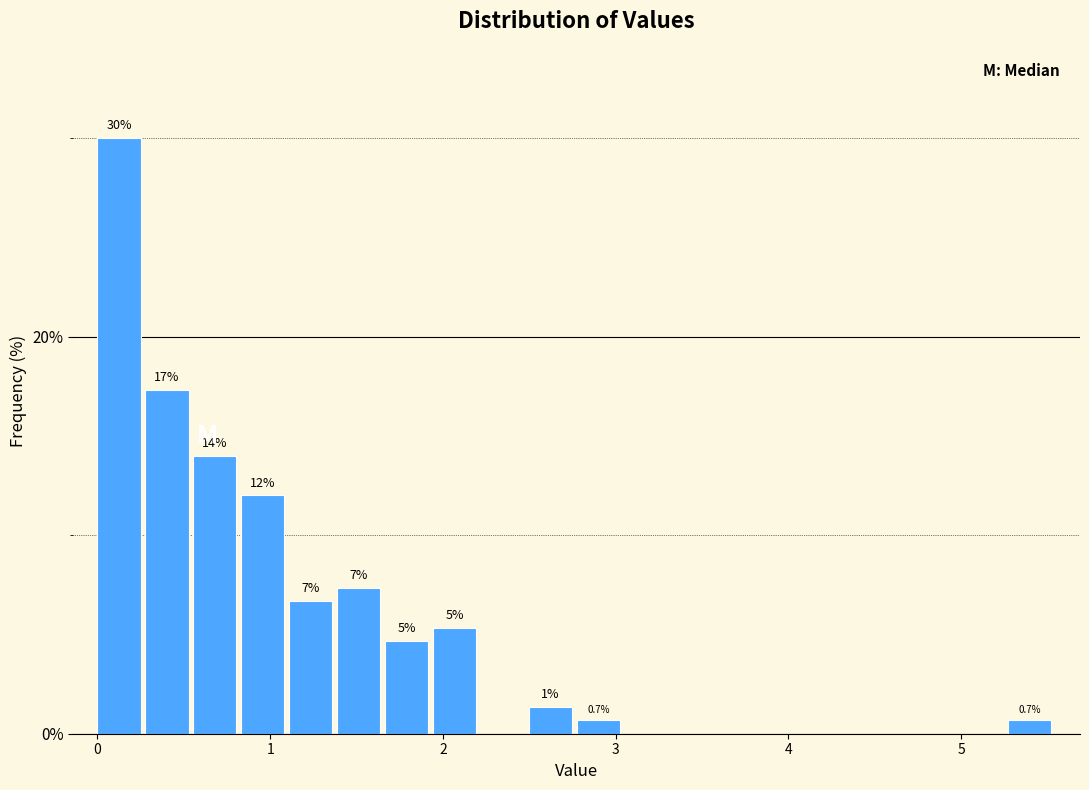

Read against the x-axis, roughly where is the centre of the tallest bar?

0.1